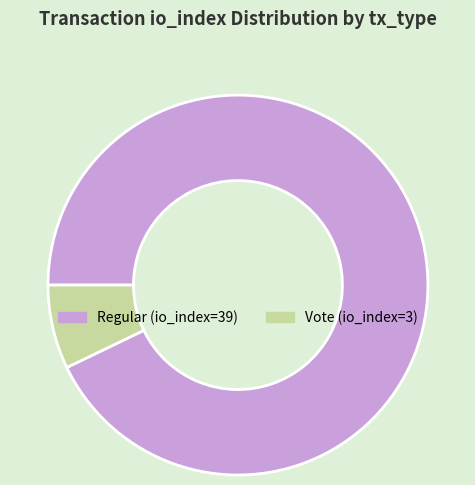

Do Regular (io_index=39) and Vote (io_index=3) together represent more than half of the pie?

Yes